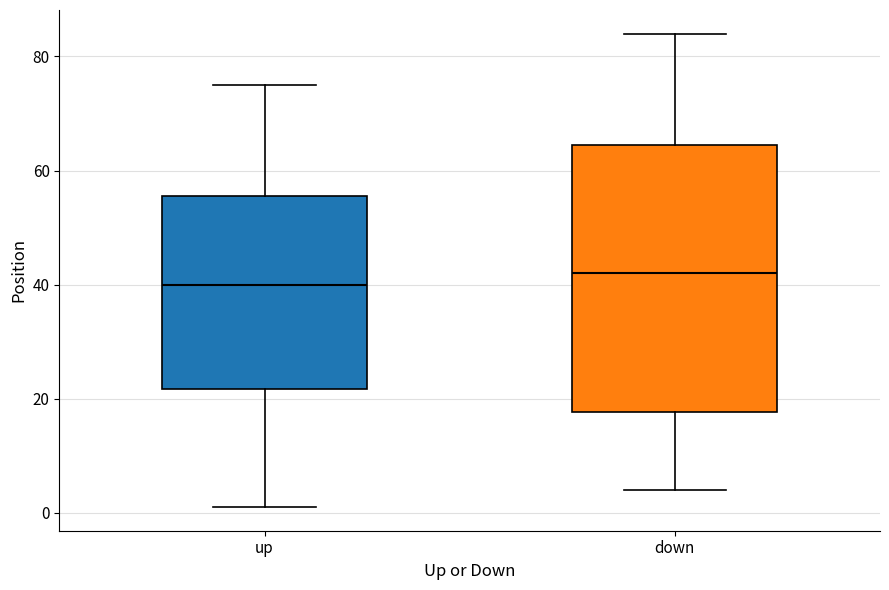

Reading left to right, transcribe this box plot: for each box, give where its median line is, the range the box spans, and where its two whiskers end, as read against the y-axis. The values are not printed on the chart, so give them approximately, as read against the axis.

up: median 40, box 22 to 56, whiskers 2 to 76
down: median 42, box 18 to 64, whiskers 4 to 84